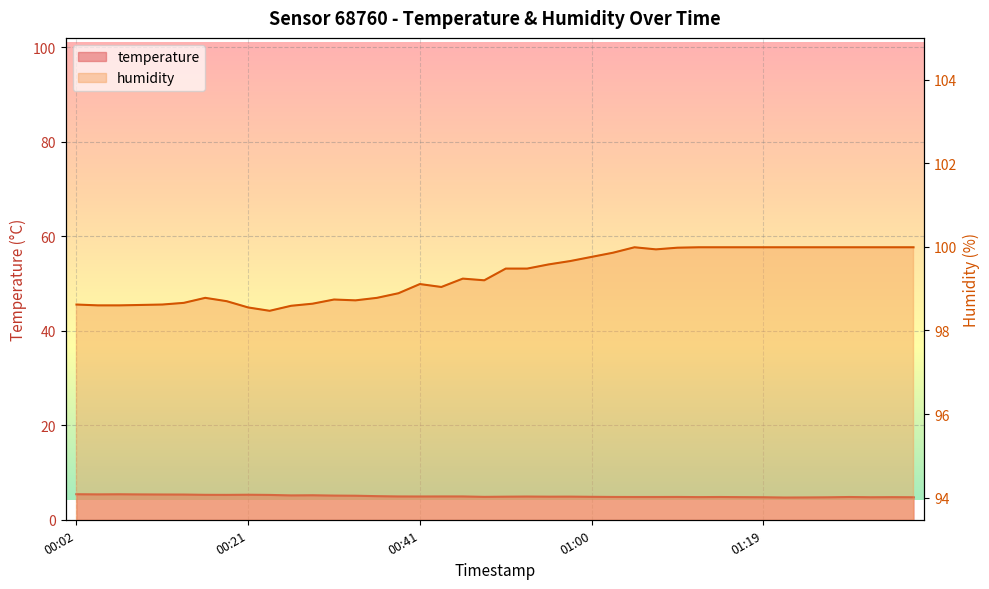

At how many categories does at least one series exceed 11?

40